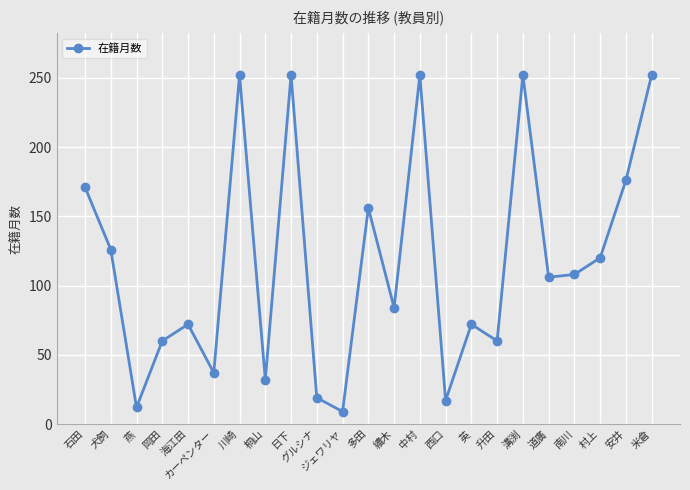

The chart shows a value of 88 at 石田. True or false?

False